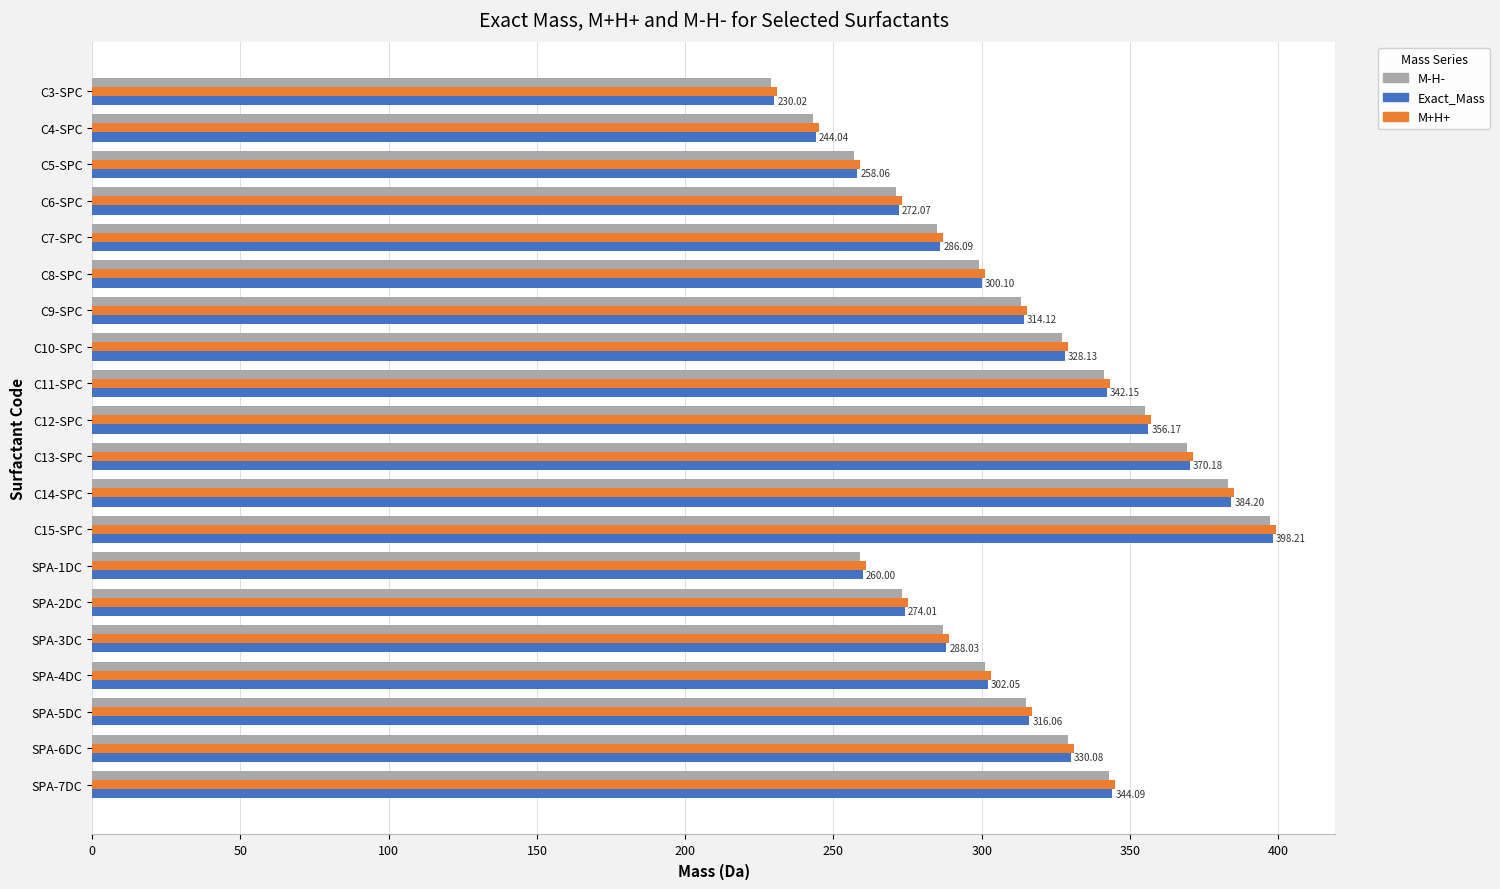

Which series has the largest range (max minus min)?

M-H-